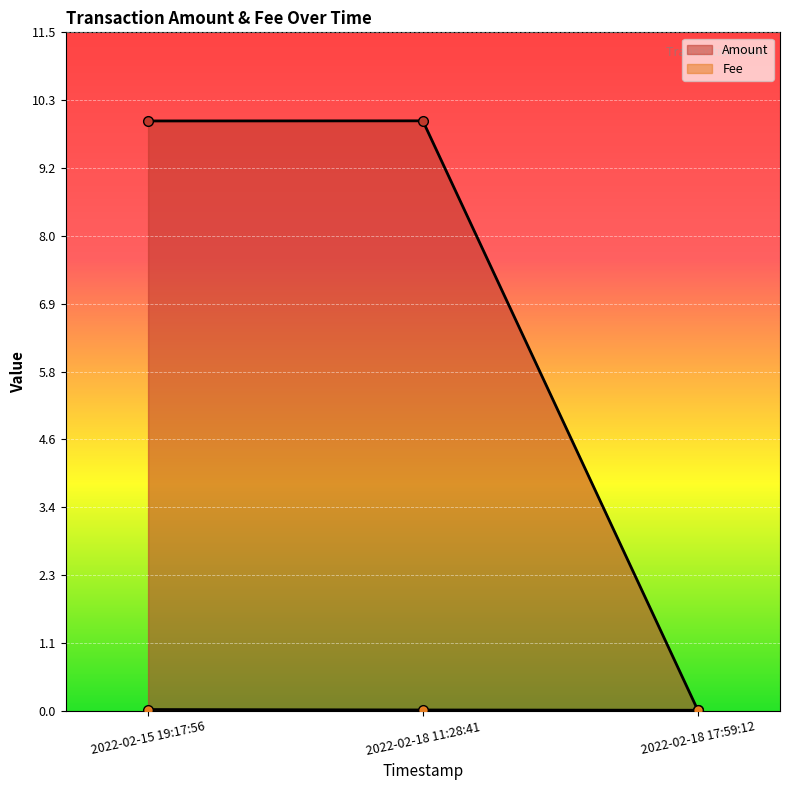

Rank the series by their average value, from lowest to highest.

Fee, Amount